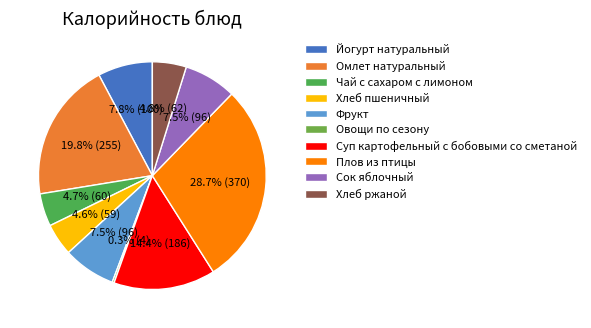

To the nearest percent, what percentage of the pie is Хлеб ржаной?

5%